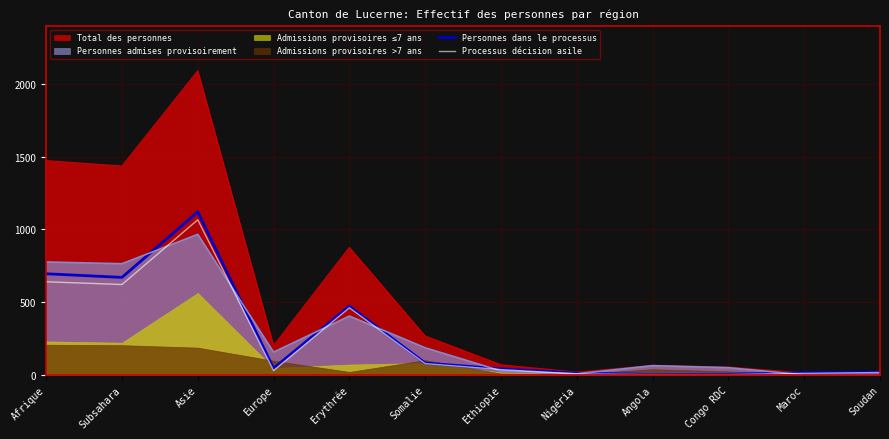

At which category is the sum across all series the highest?

Asie